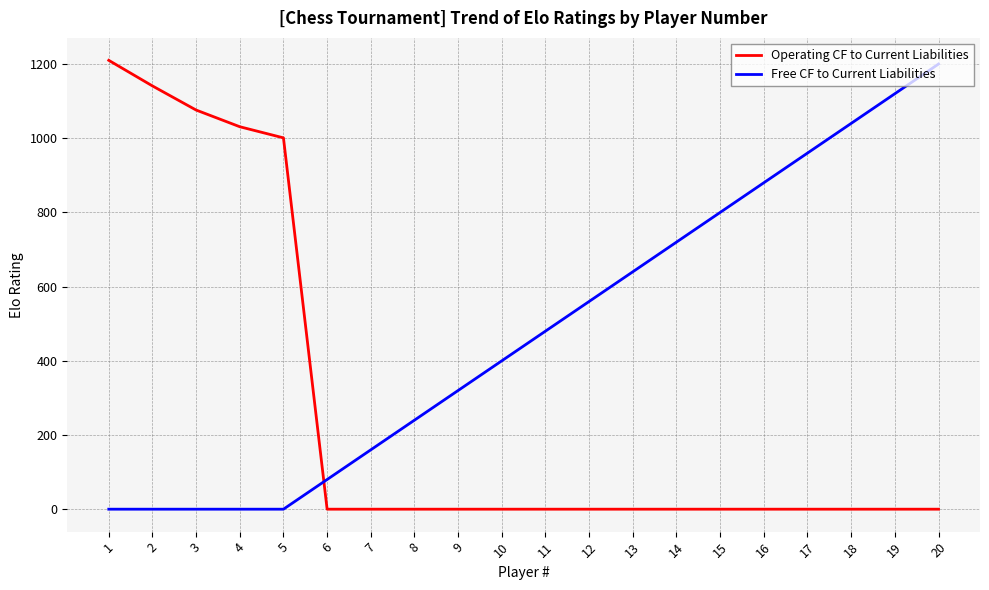

Is it true that Free CF to Current Liabilities equals 1227 at 15?

False